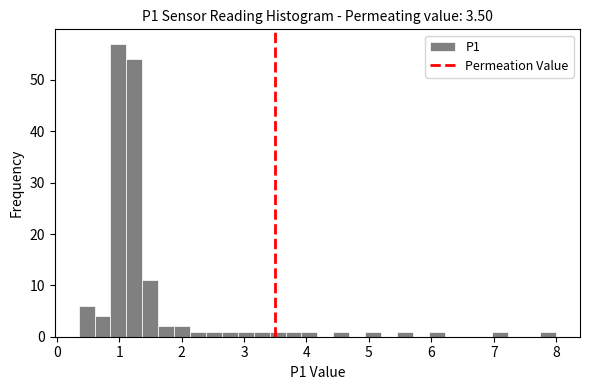

Around what value on the x-axis is the tallest bar? Give the approximate position of its centre, as read against the axis.

1.0